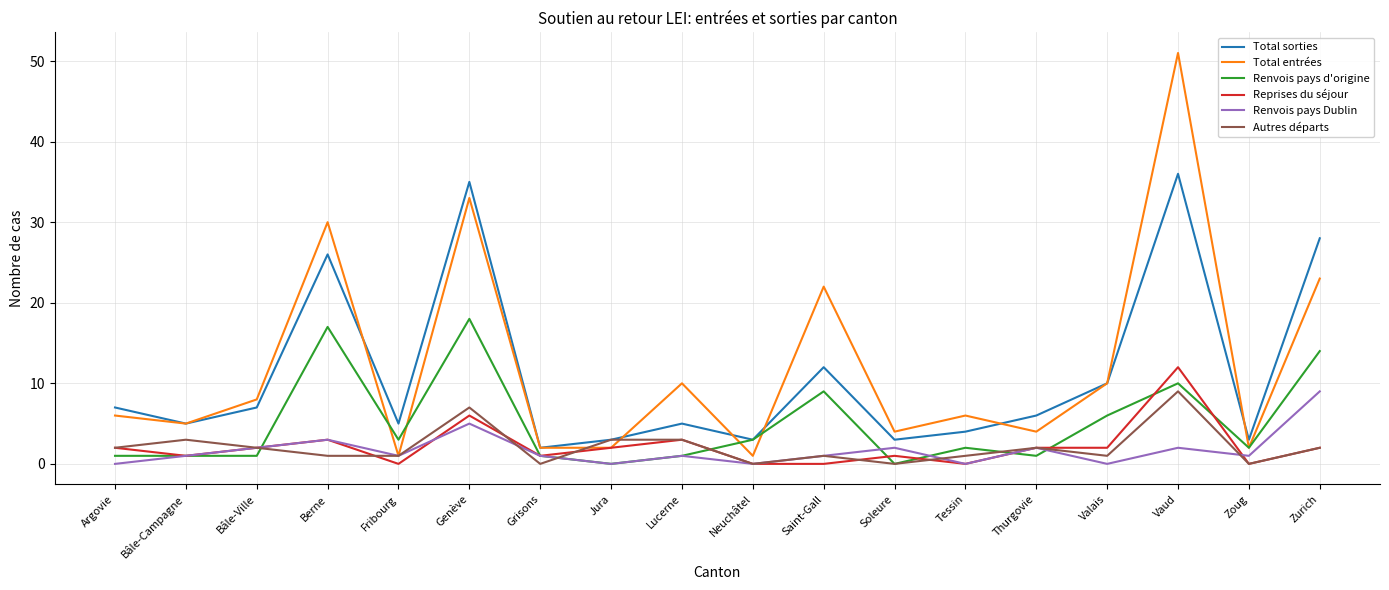

What are all the series names shown in the legend?

Total sorties, Total entrées, Renvois pays d'origine, Reprises du séjour, Renvois pays Dublin, Autres départs